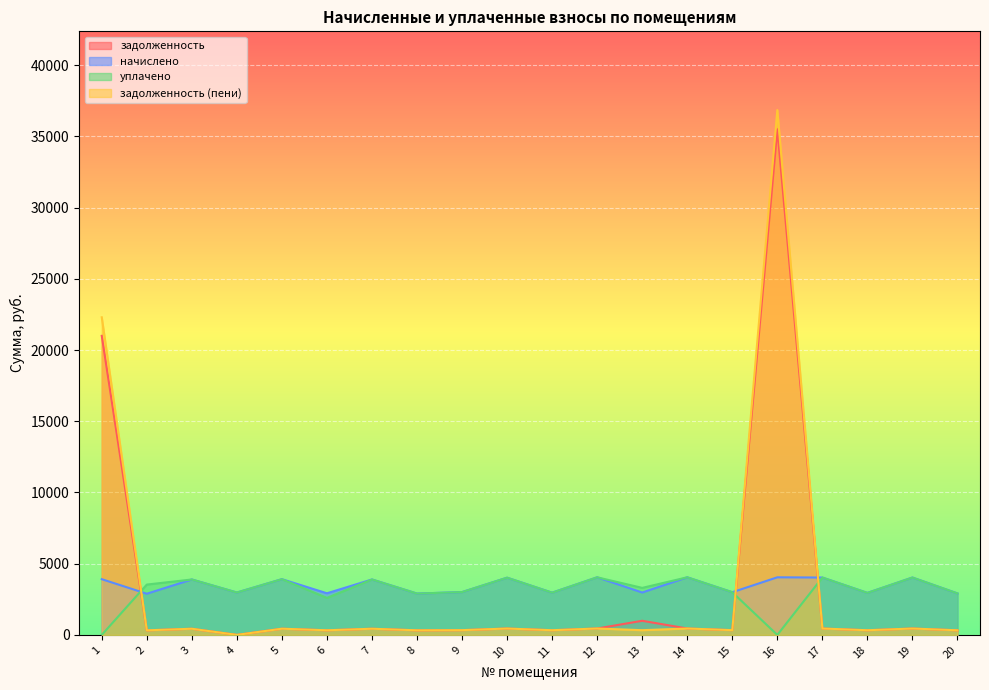

What is the approximate value of задолженность (пени) at 6?

324.7